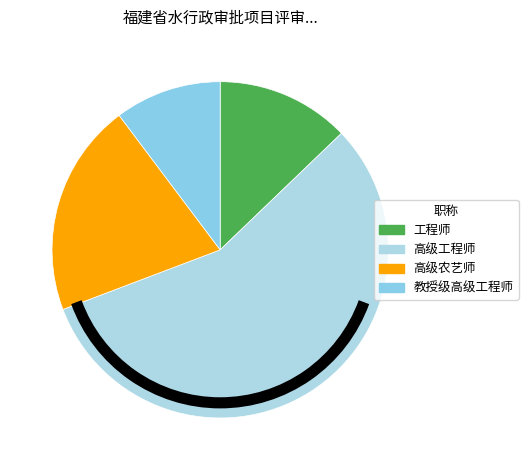

How many segments does this pie chart have?

4